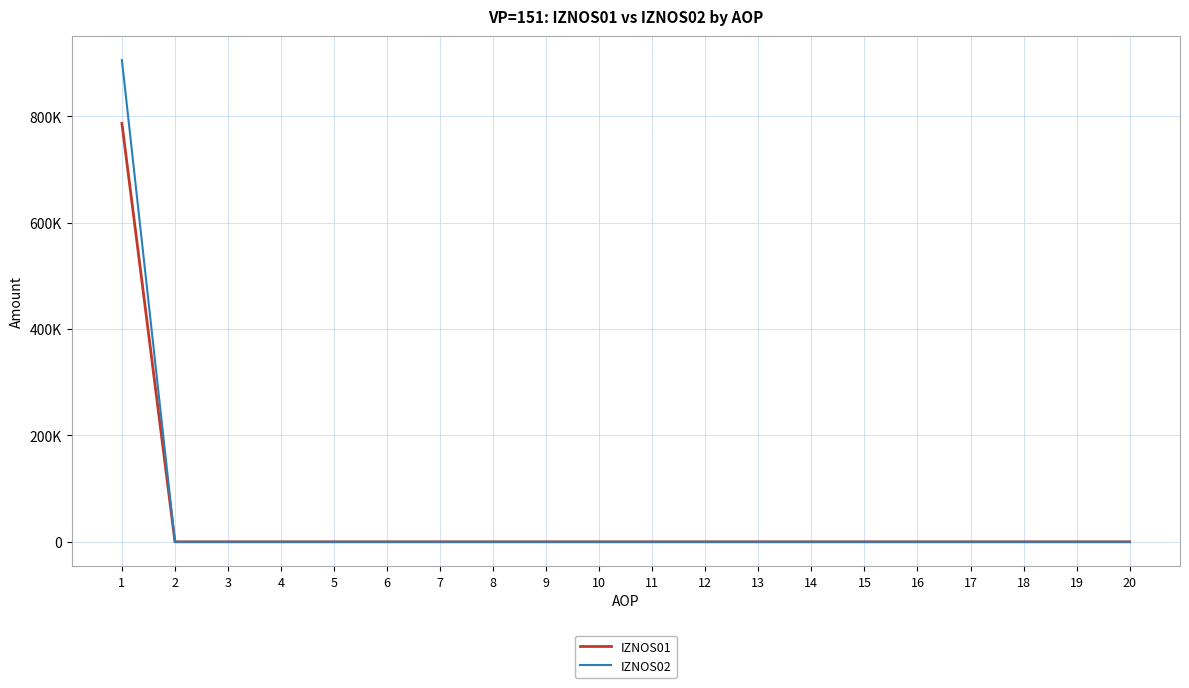

Reading right to left, list all the values displayed in this chart.

IZNOS01: 0.0	0.0	0.0	0.0	0.0	0.0	0.0	0.0	0.0	0.0	0.0	0.0	0.0	0.0	0.0	0.0	0.0	0.0	0.0	786294.6
IZNOS02: 0.0	0.0	0.0	0.0	0.0	0.0	0.0	0.0	0.0	0.0	0.0	0.0	0.0	0.0	0.0	0.0	0.0	0.0	0.0	905357.3